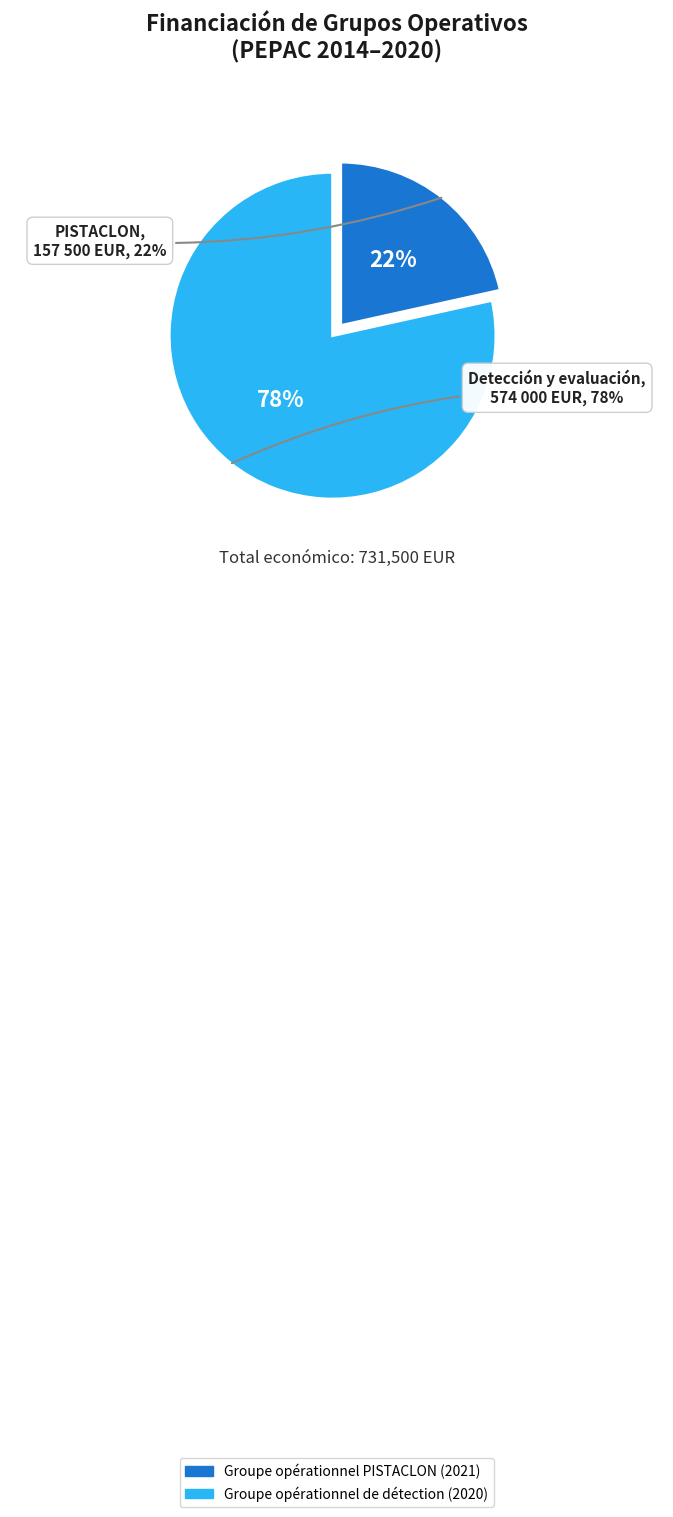

Is there a majority slice in this chart?

Yes